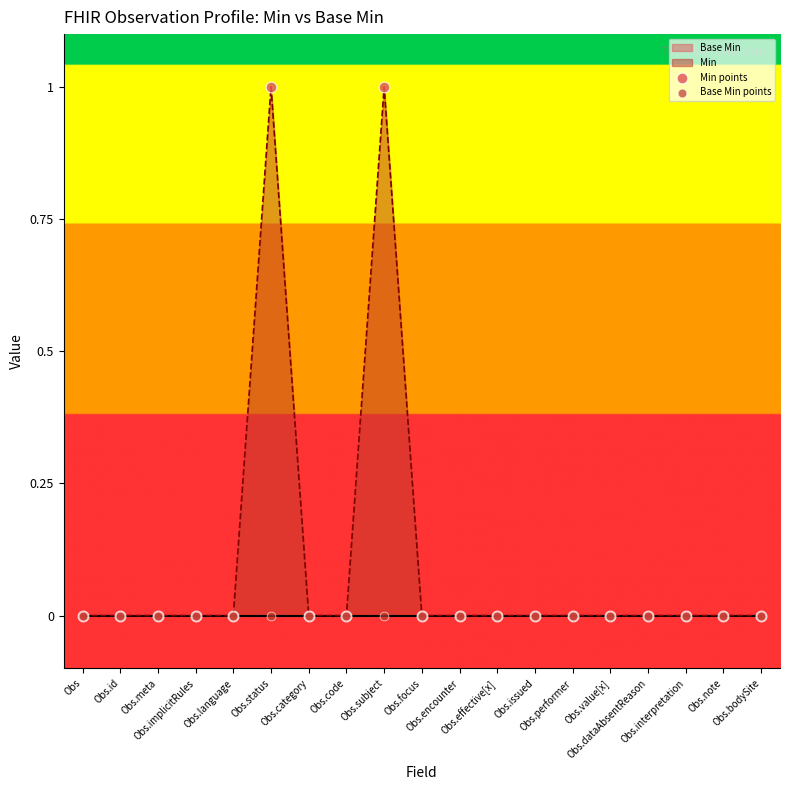

At how many categories does at least one series exceed 0?

2